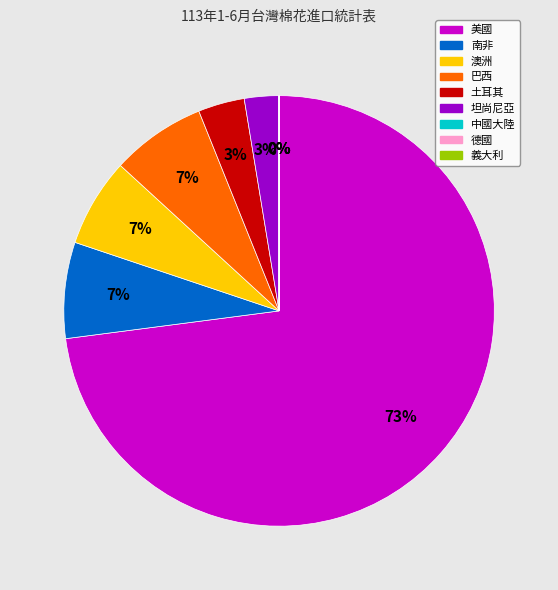

Which slice is the largest?

美國